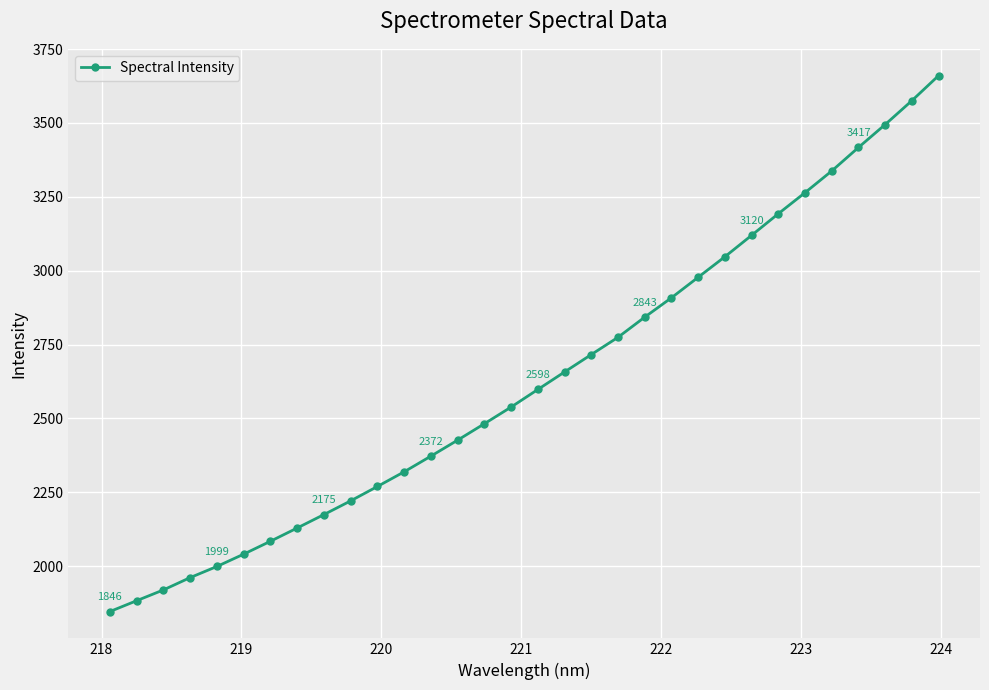

What is the value of the 29th point from the left?

3417.0